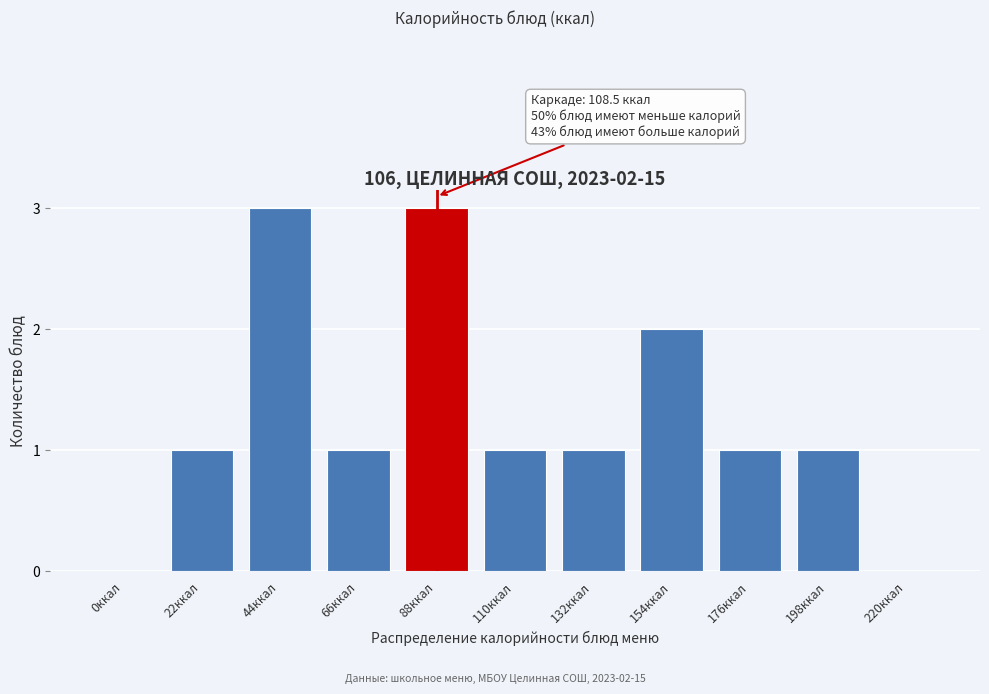

Reading left to right, list all the values displayed in this chart.

0ккал=0	22ккал=1	44ккал=3	66ккал=1	88ккал=3	110ккал=1	132ккал=1	154ккал=2	176ккал=1	198ккал=1	220ккал=0